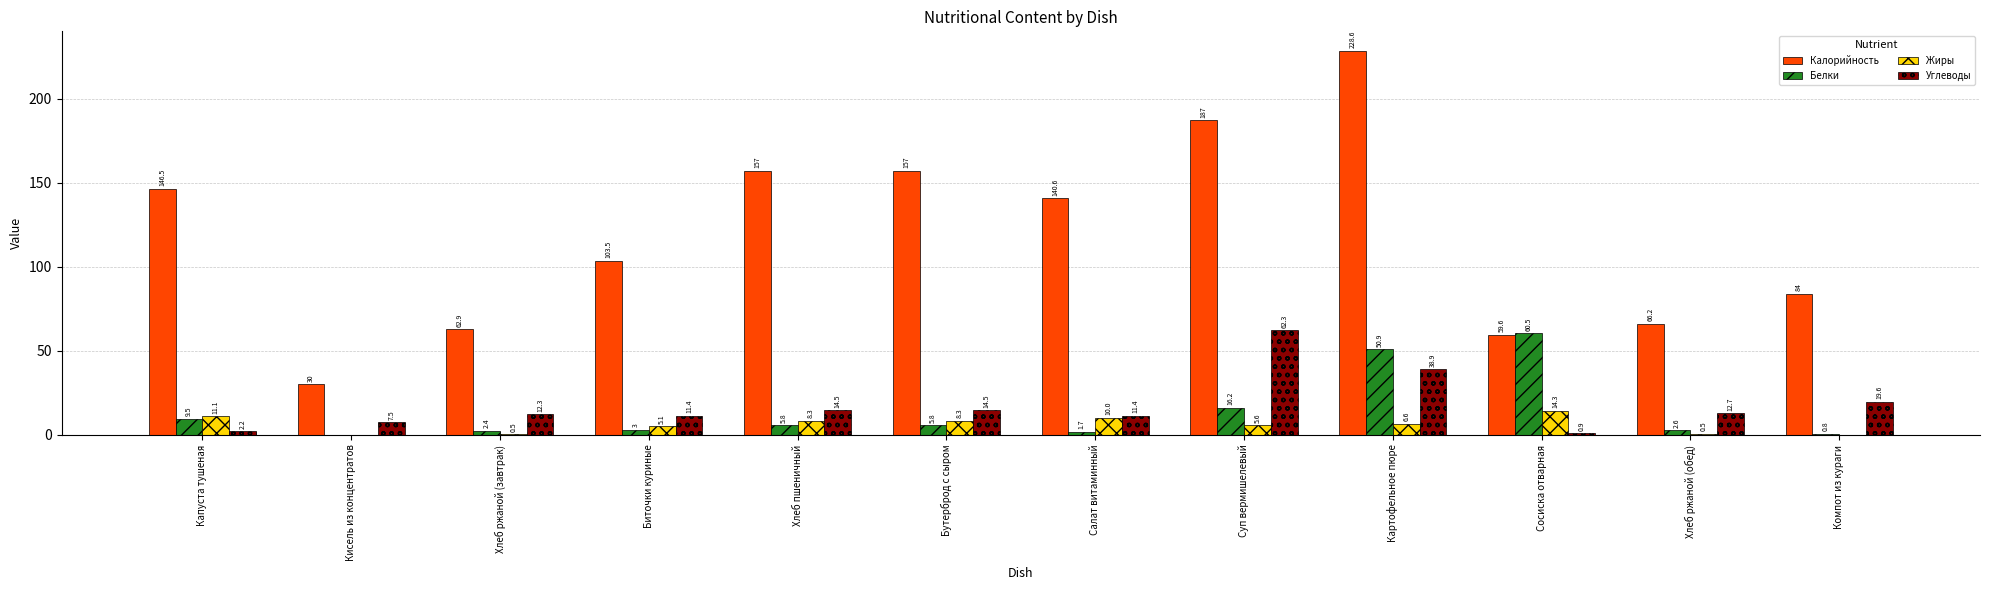

Reading left to right, transcribe all the data shown in this chart.

Калорийность: 146.5	30.0	62.9	103.5	157.0	157.0	140.6	187.0	228.6	59.6	66.2	84.0
Белки: 9.5	0.0	2.4	3.0	5.8	5.8	1.7	16.2	50.9	60.5	2.6	0.8
Жиры: 11.1	0.0	0.5	5.1	8.3	8.3	10.0	5.6	6.6	14.3	0.5	0.0
Углеводы: 2.2	7.5	12.3	11.4	14.5	14.5	11.4	62.3	38.9	0.9	12.7	19.6